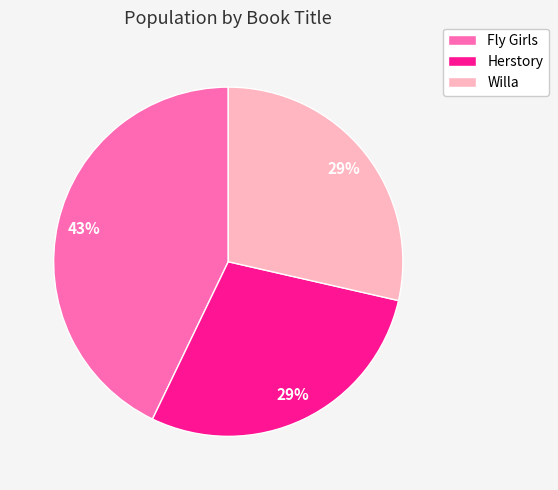

To the nearest percent, what percentage of the pie is Herstory?

29%